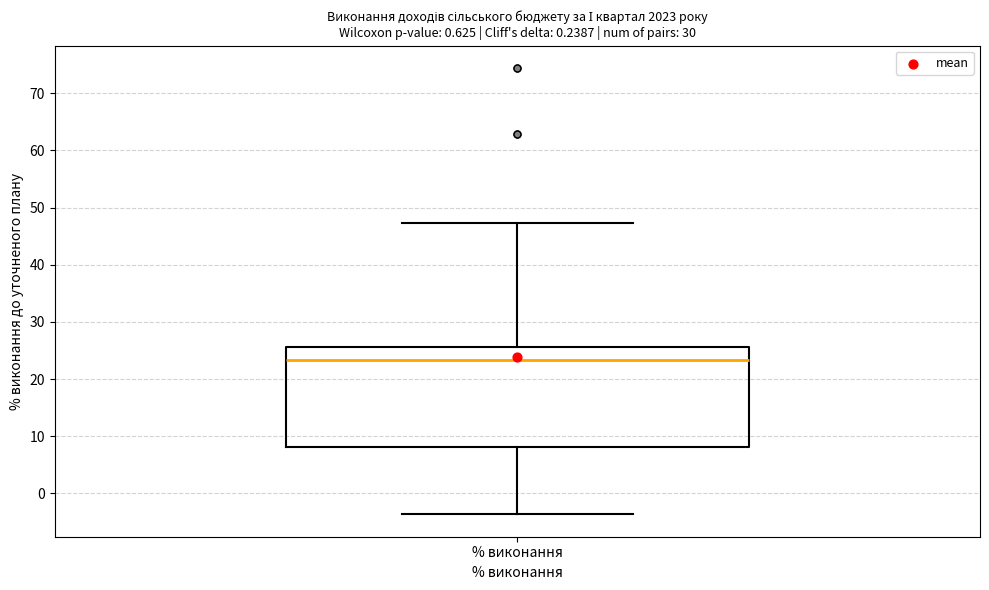

Read this box plot against the y-axis: the position of the median line, the range covered by the box, and the ends of both whiskers. The values are not printed on the chart, so give them approximately, as read against the axis.

median 23, box 8 to 26, whiskers -4 to 47